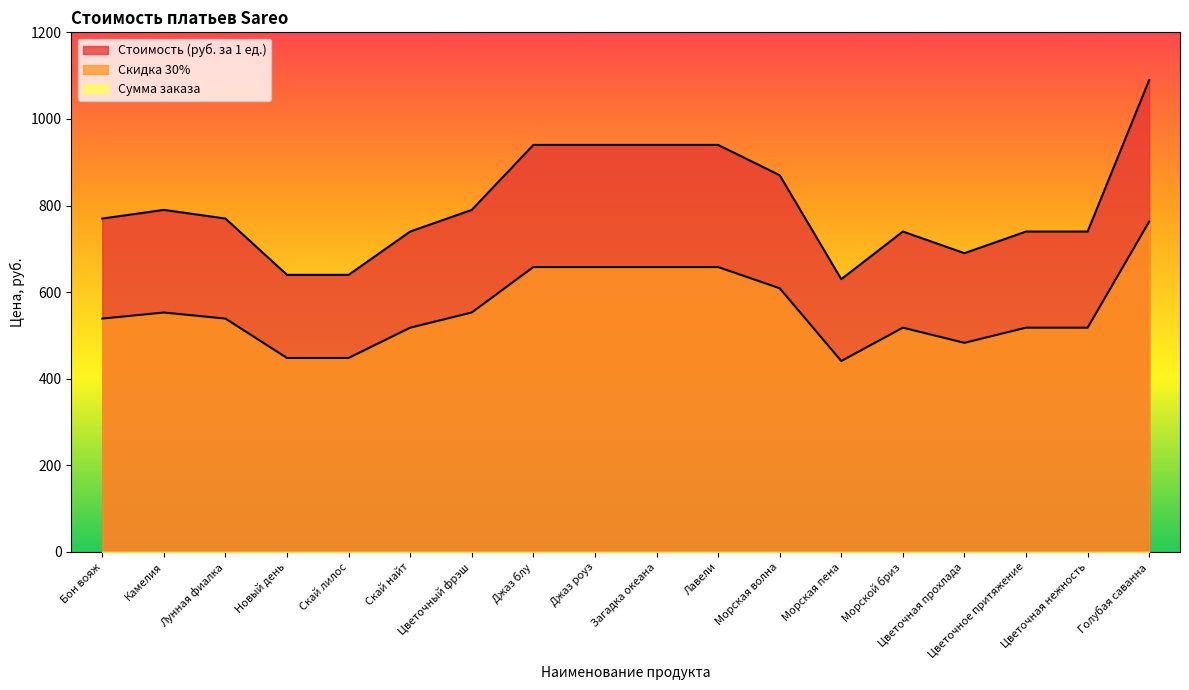

Which series has the largest total across all categories?

Стоимость (руб. за 1 ед.)